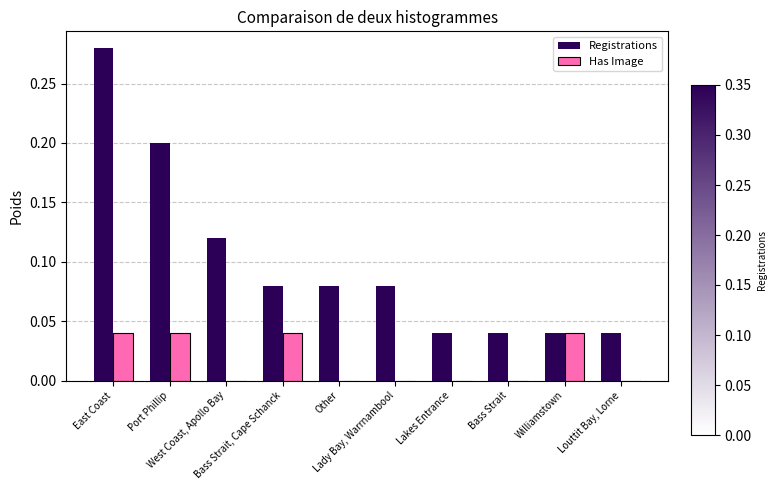

At which label does Registrations reach its minimum?

Lakes Entrance